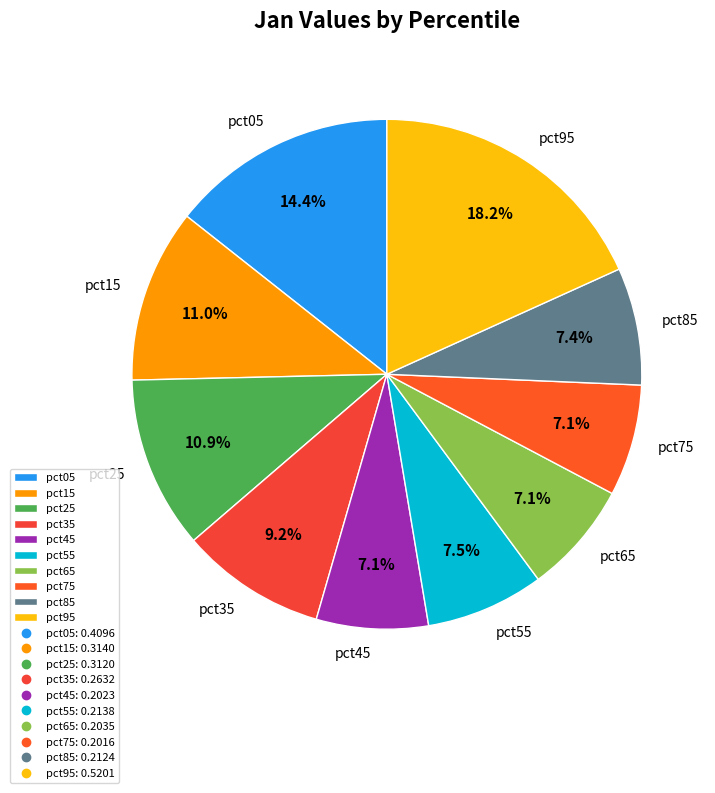

True or false: pct45 accounts for 1% of the total.

False